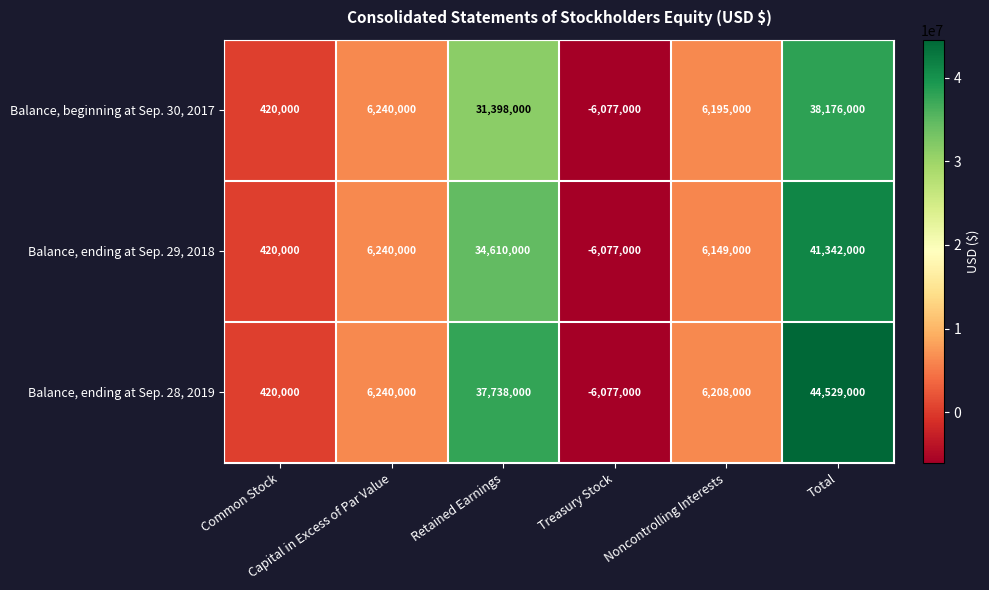

Which series has the largest total across all categories?

Balance, ending at Sep. 28, 2019